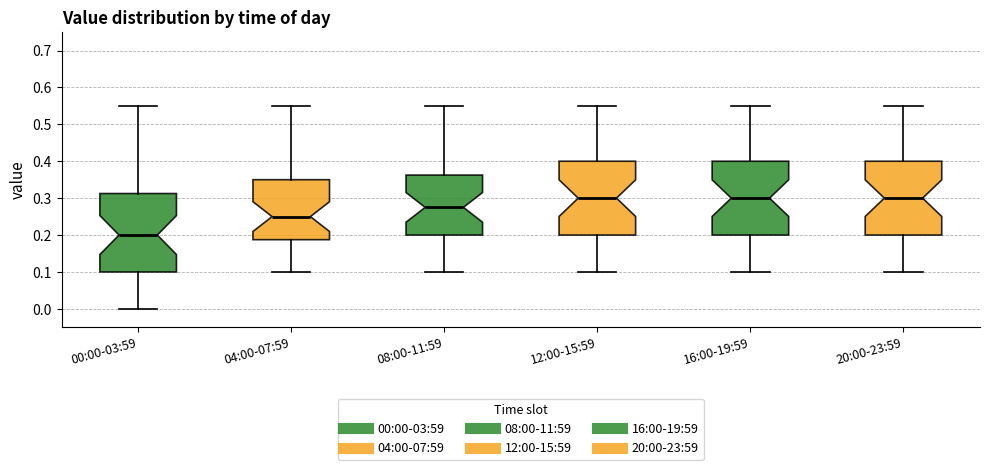

Where does the median line of the box for 12:00-15:59 sit on the y-axis? The values are not printed on the chart, so give them approximately, as read against the axis.

0.30